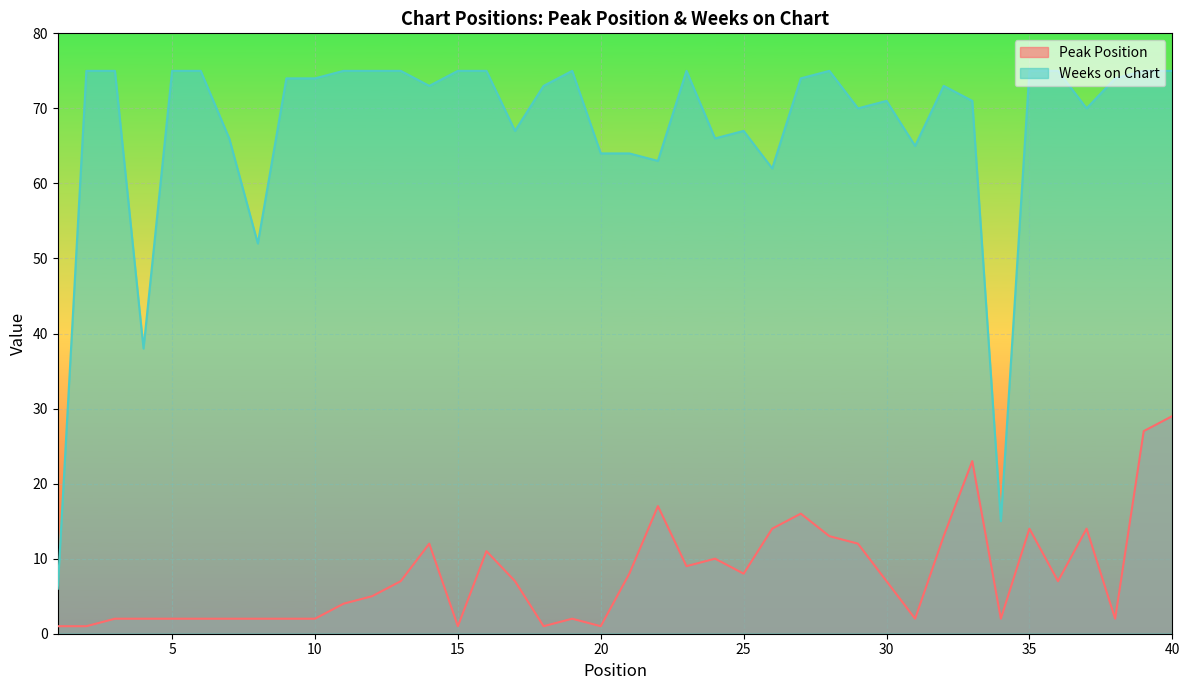

How many distinct data groups are displayed?

2